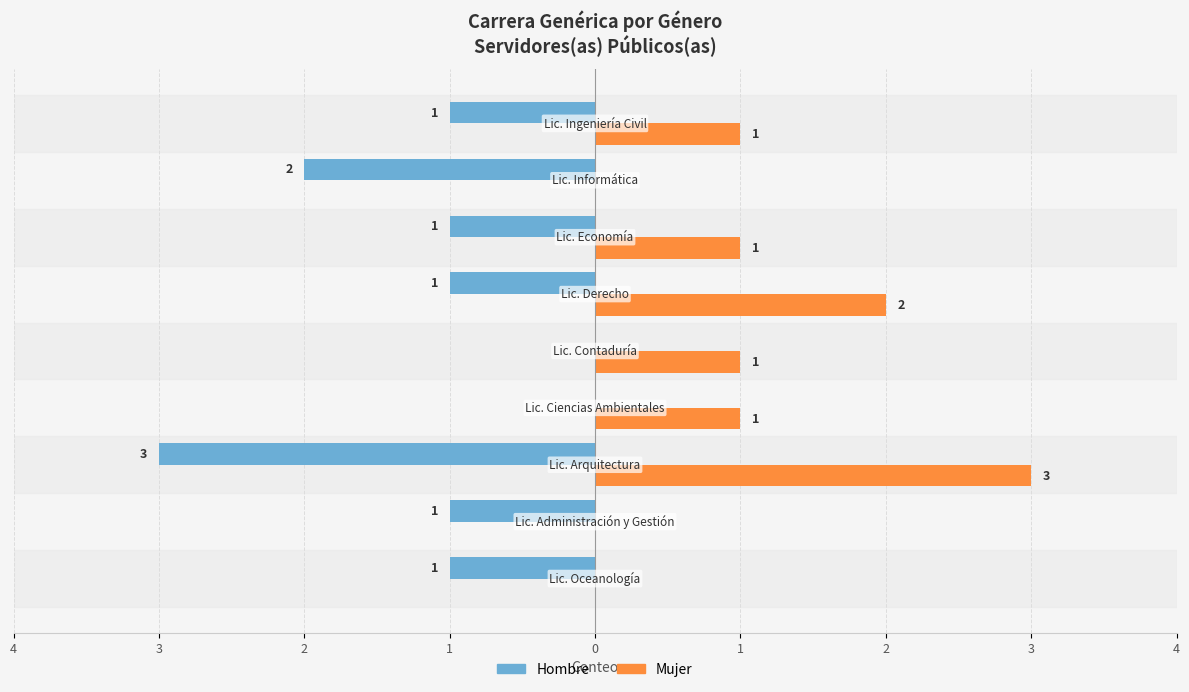

What are all the series names shown in the legend?

Hombre, Mujer